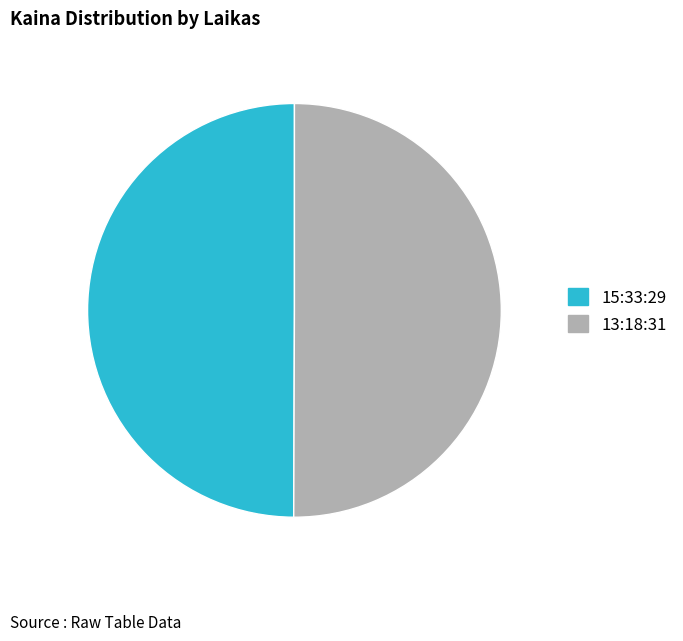

How many segments does this pie chart have?

2